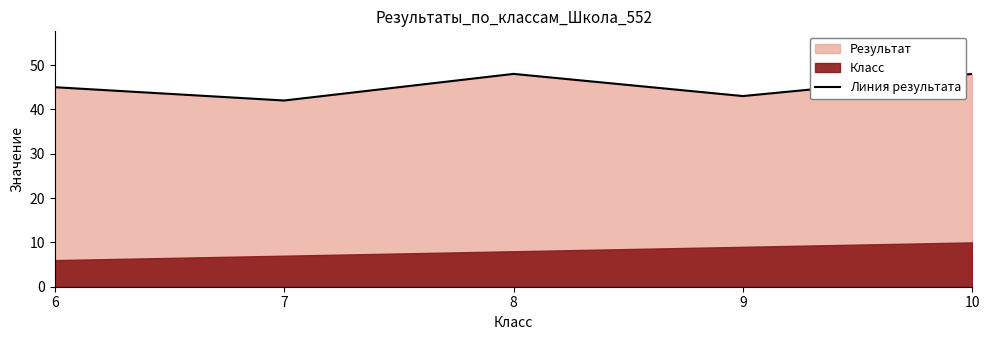

Count the values in the range 43 to 48.

4